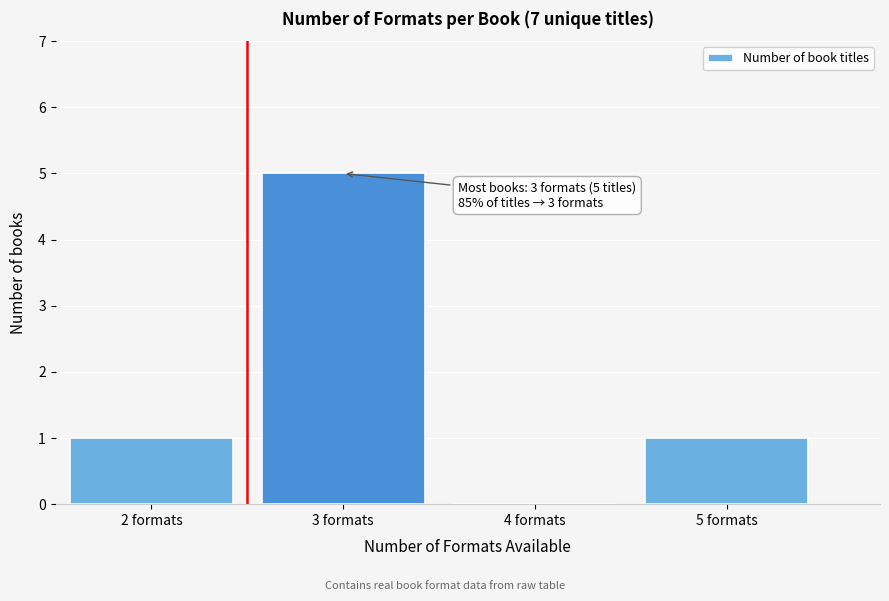

Which range on the x-axis has the tallest bar?

2.5 to 3.5